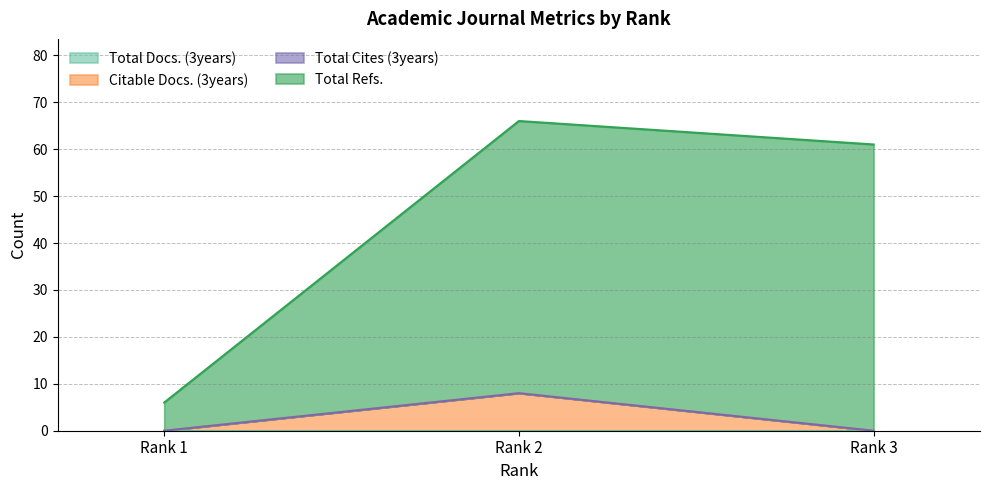

Which has a higher value, Rank 1 or Rank 2?

Rank 2